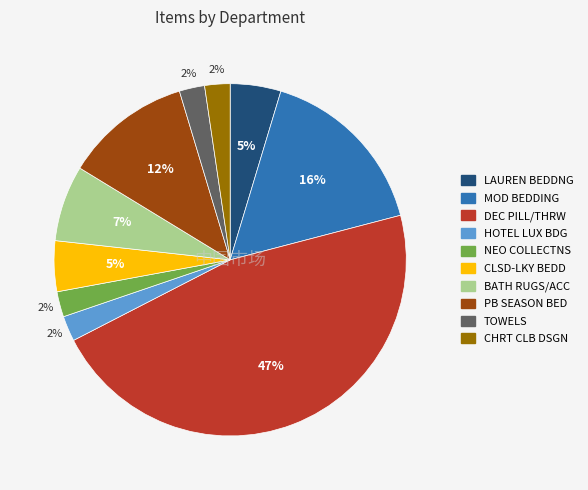

To the nearest percent, what percentage of the pie is CHRT CLB DSGN?

2%